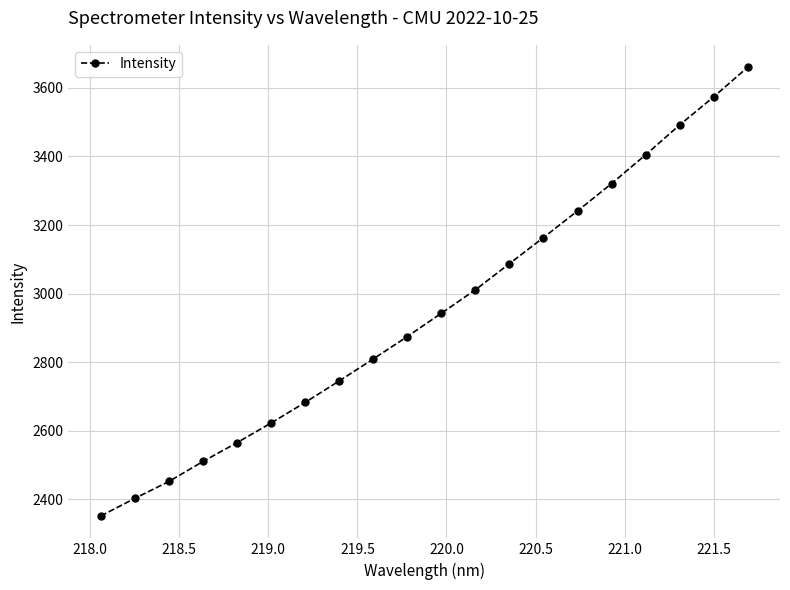

What is the greatest value displayed?

3660.1